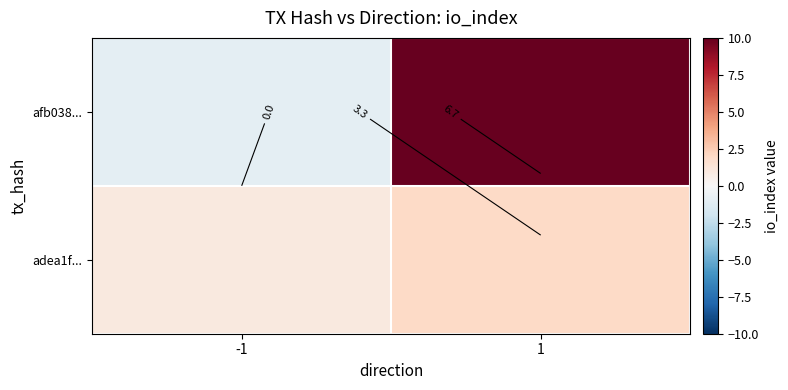

What is the difference between the highest and lowest values at 1?

8